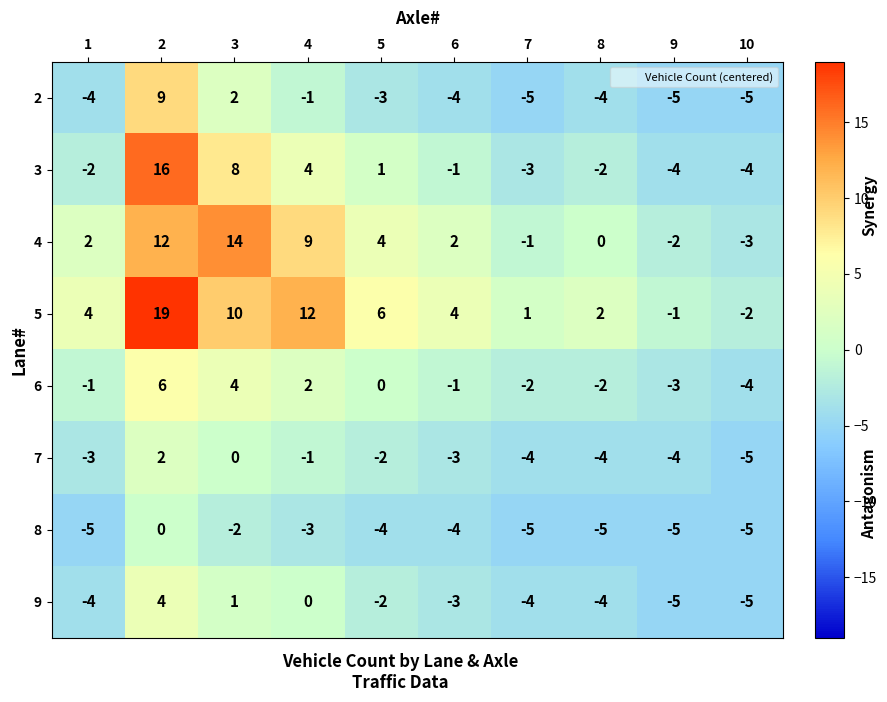

Which series has the widest spread of values?

5